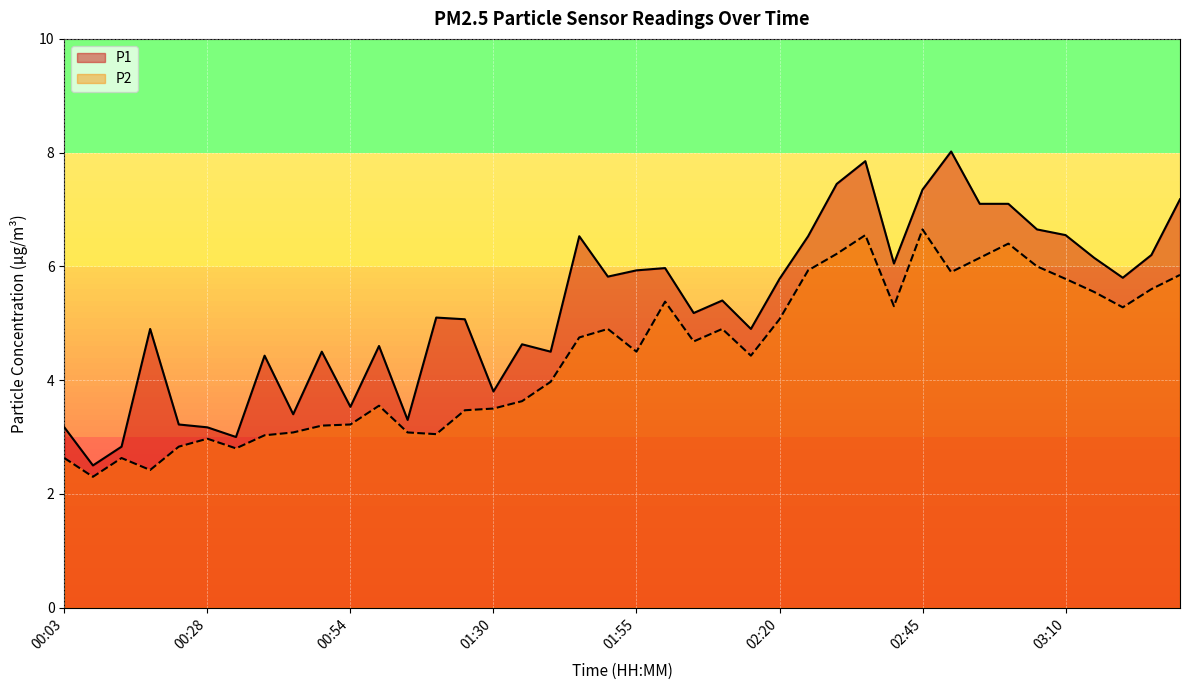

True or false: P2 and P1 cross at least once.

False